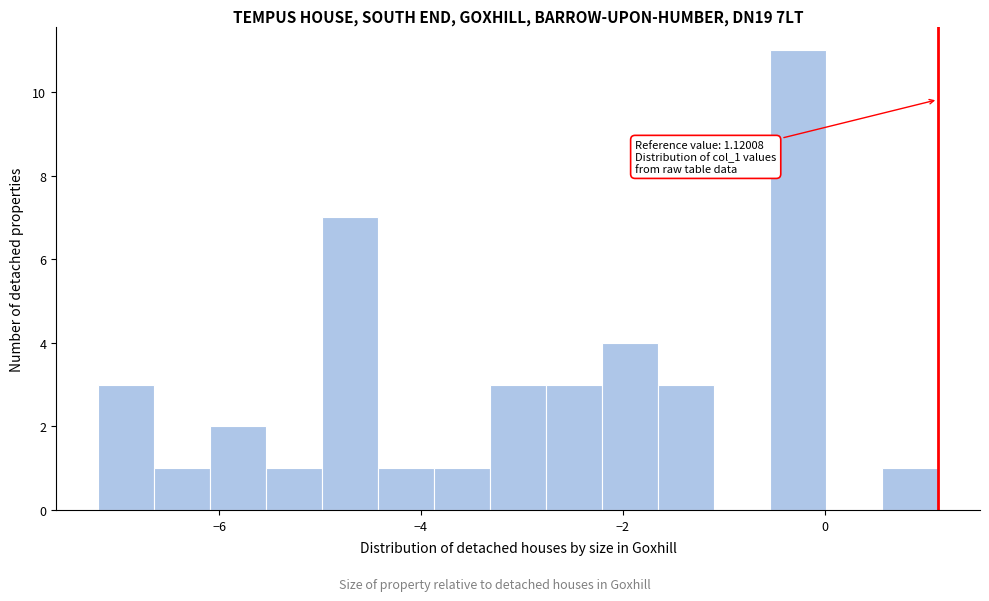

Read against the x-axis, roughly where is the centre of the tallest bar?

-0.2